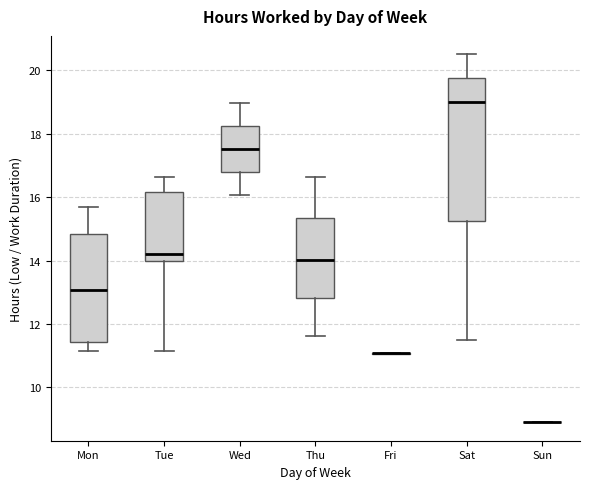

Reading left to right, read every box against the y-axis: the position of its median line, the range the box covers, and the ends of its whiskers. The values are not printed on the chart, so give them approximately, as read against the axis.

Mon: median 13.0, box 11.4 to 14.8, whiskers 11.2 to 15.6
Tue: median 14.2, box 14.0 to 16.2, whiskers 11.2 to 16.6
Wed: median 17.6, box 16.8 to 18.2, whiskers 16.0 to 19.0
Thu: median 14.0, box 12.8 to 15.4, whiskers 11.6 to 16.6
Fri: box collapsed to a line at 11.0, whiskers 11.0 to 11.2
Sat: median 19.0, box 15.2 to 19.8, whiskers 11.6 to 20.6
Sun: box collapsed to a line at 9.0, whiskers 9.0 to 9.0